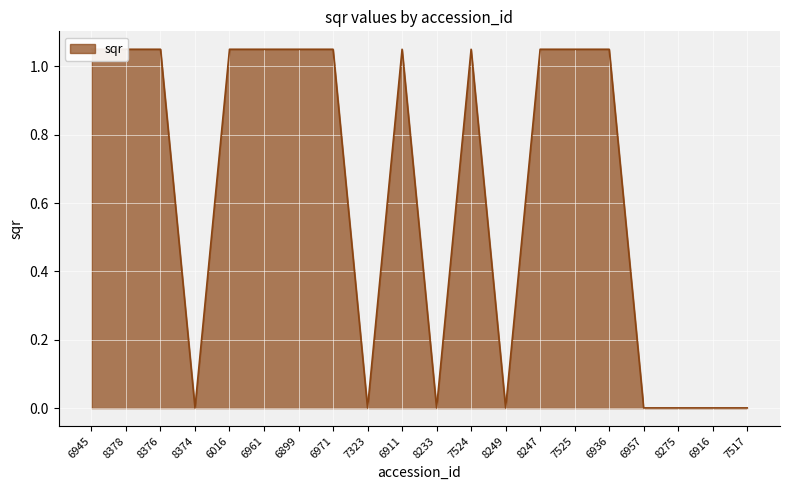

True or false: there are more than 0 points higher than both neighbors.

True